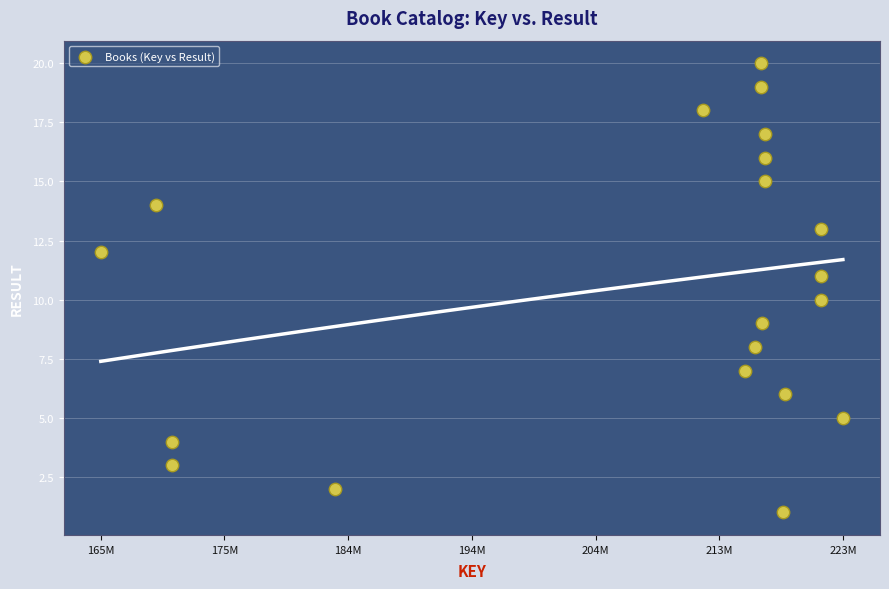

What is the range of Y values (max minus min)?

19